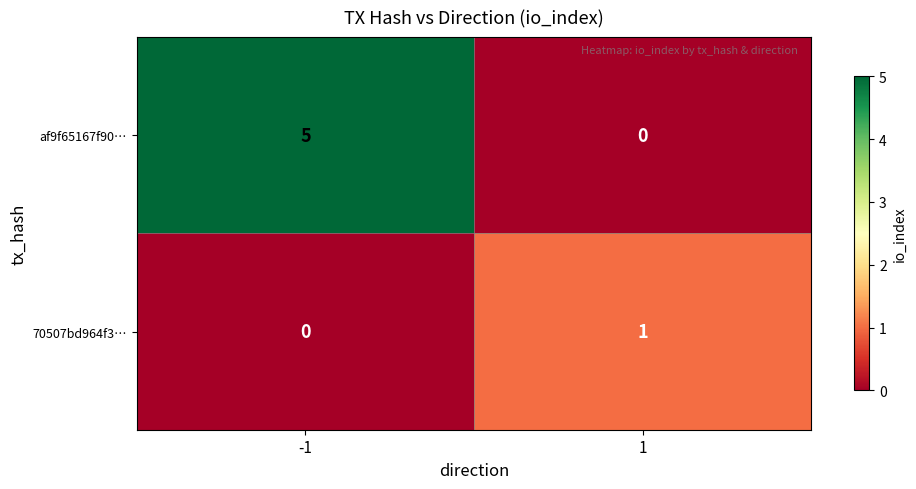

At how many categories does at least one series exceed 3?

1